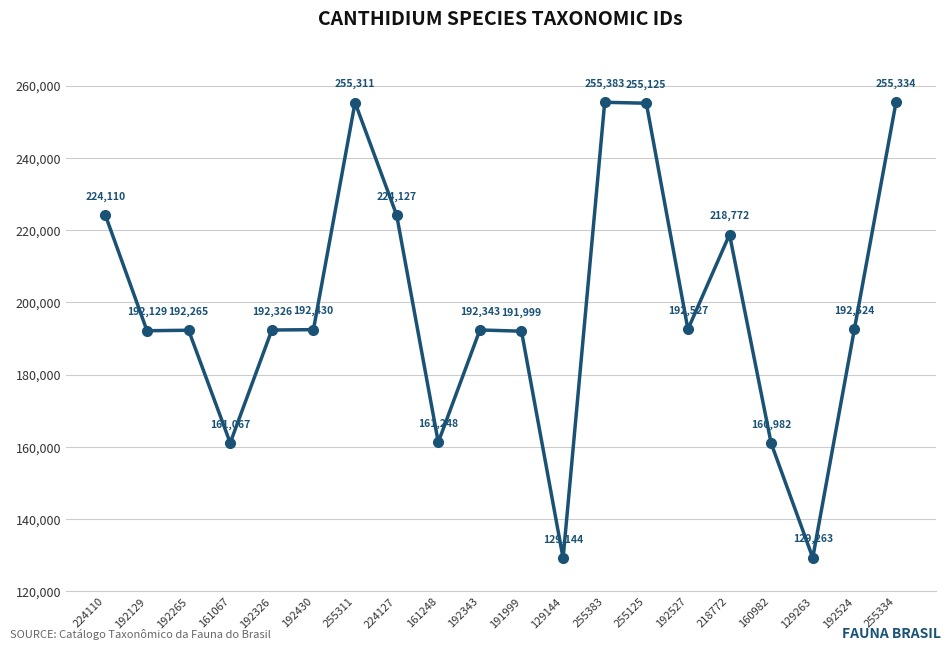

Where does the data first go above 192430?

224110